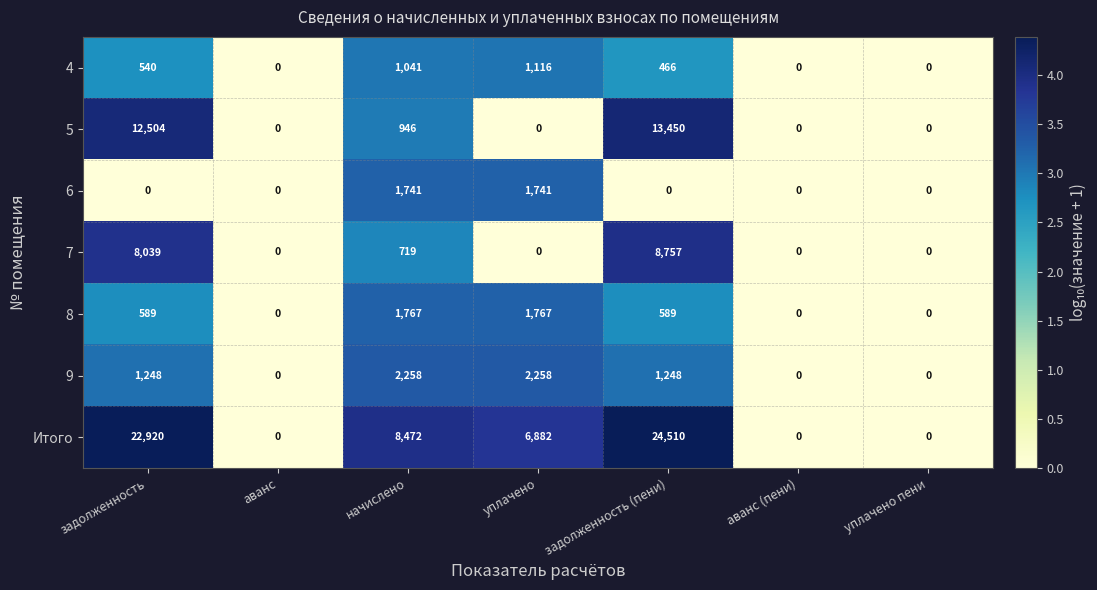

What is the maximum value for 5?

13450